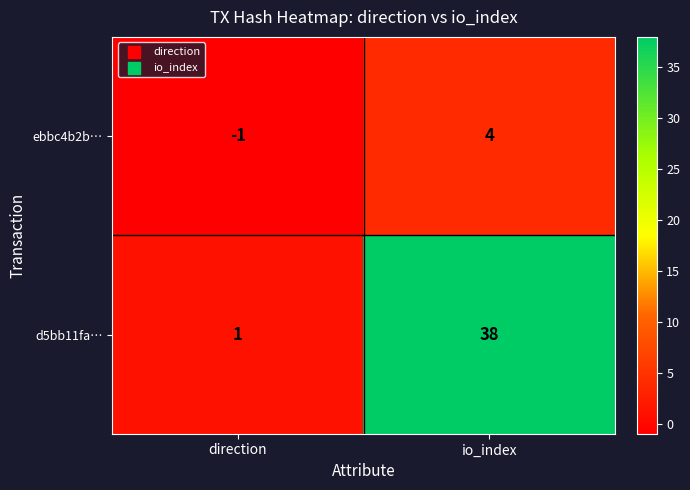

Which series has the widest spread of values?

d5bb11fa…